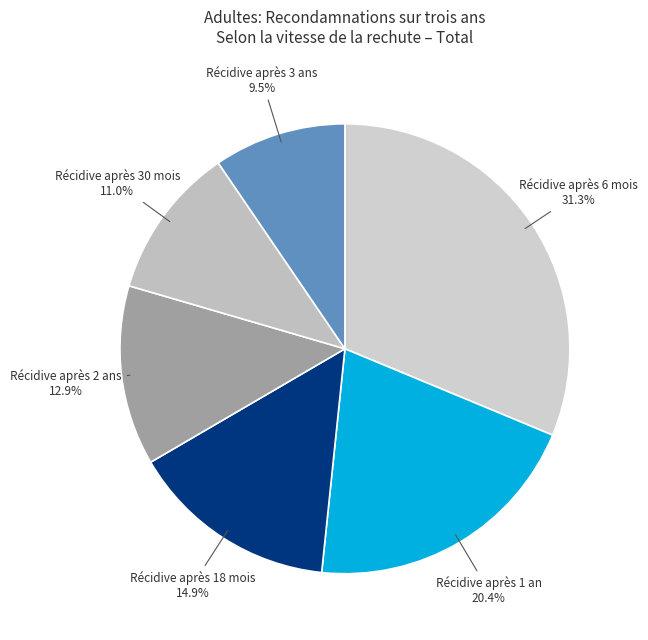

Count the number of slices in the pie.

6